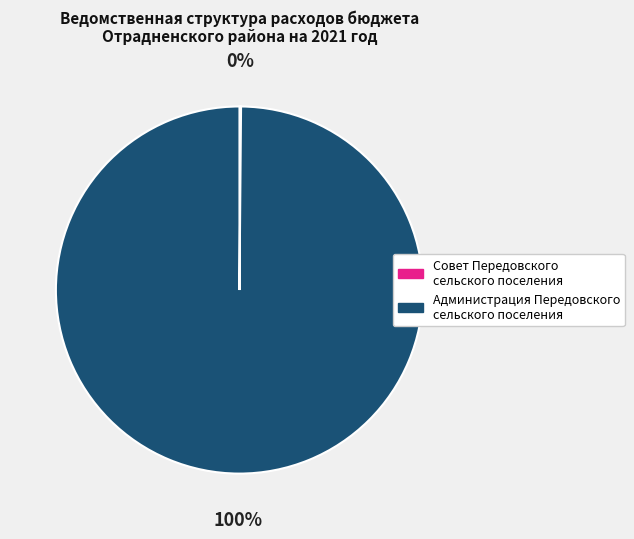

True or false: Администрация Передовского сельского поселения accounts for 87% of the total.

False